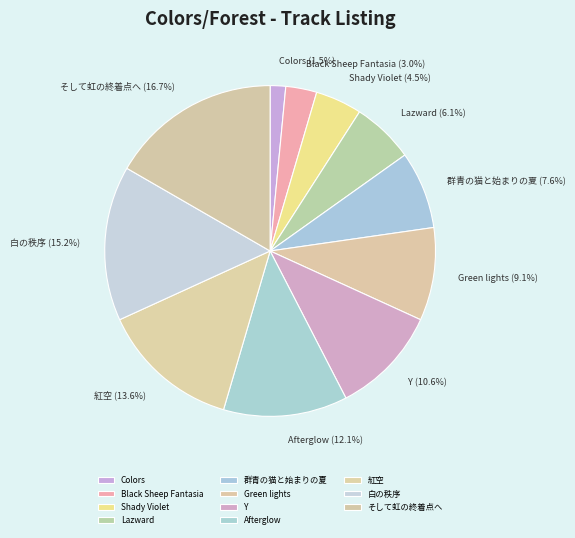

To the nearest percent, what portion does そして虹の終着点へ represent?

17%